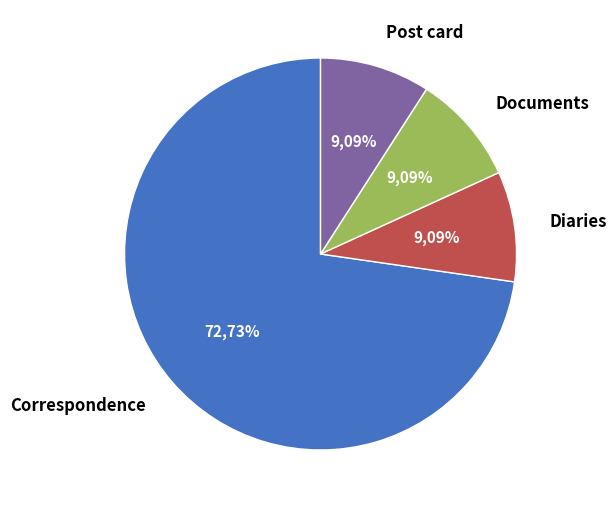

Count the number of slices in the pie.

4